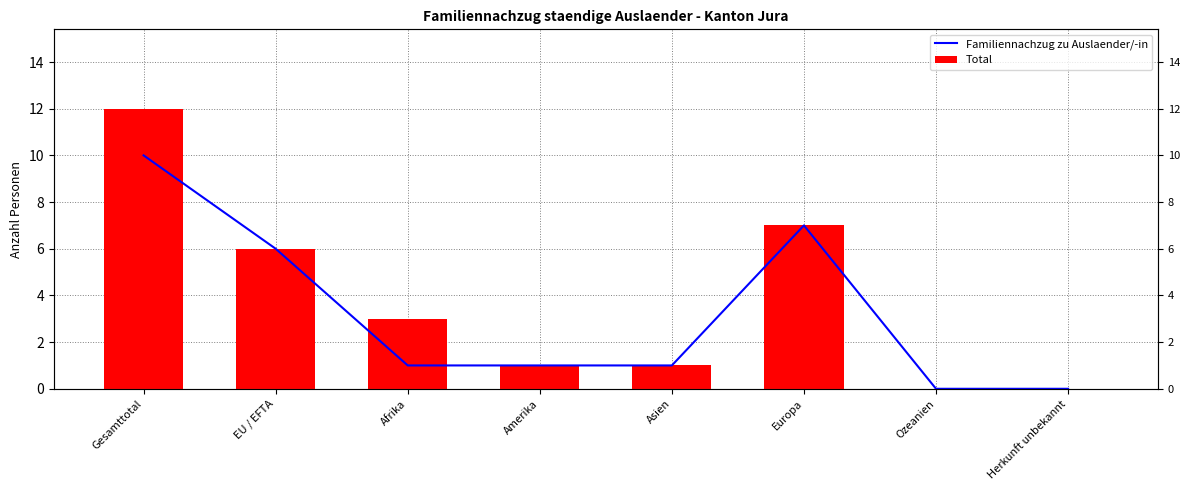

How many groups of bars are there?

8